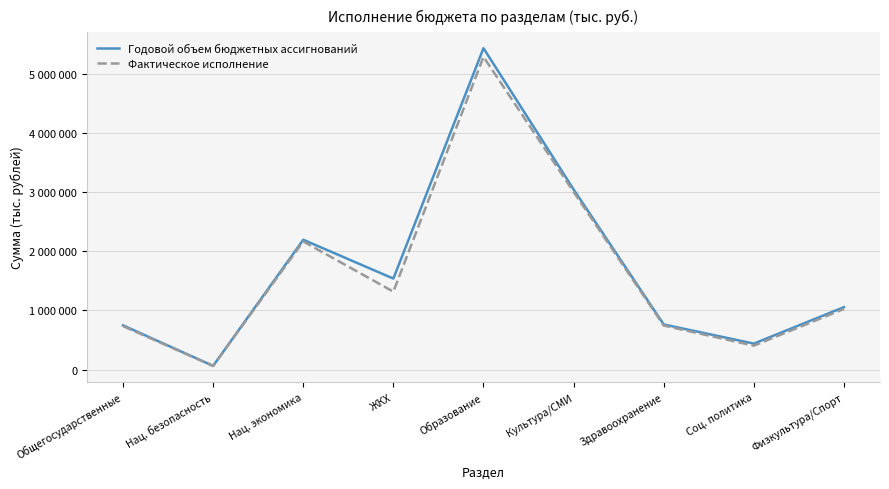

At how many categories does at least one series exceed 1989412?

3